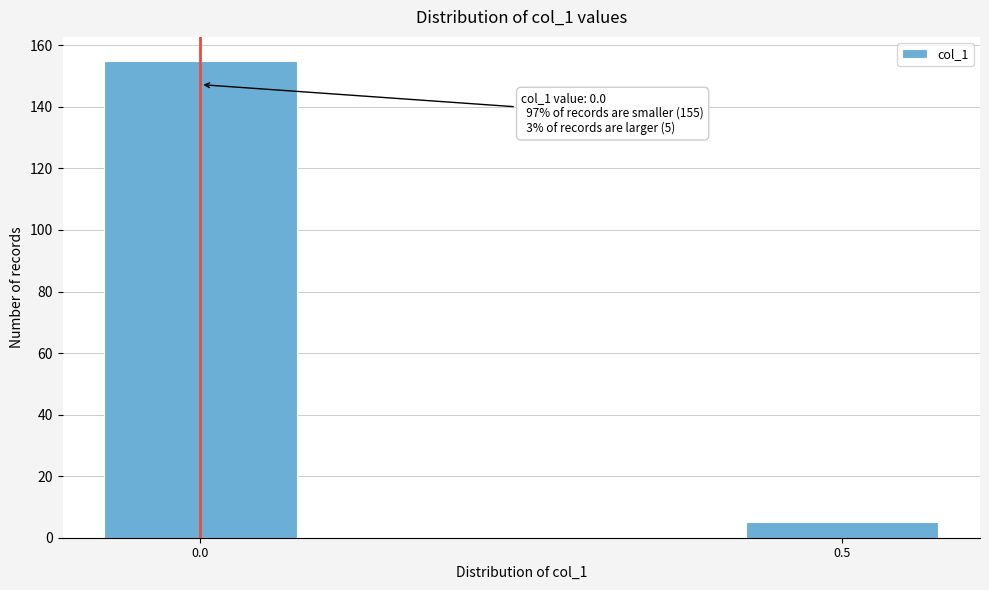

Reading right to left, transcribe all the data shown in this chart.

5	155